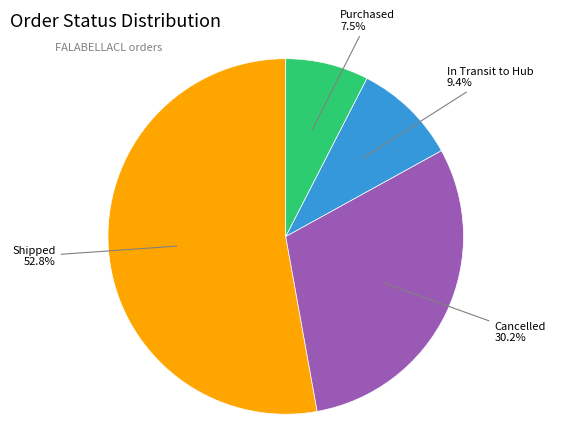

Approximately how many times larger is the value at In Transit to Hub compared to Cancelled?

0.3